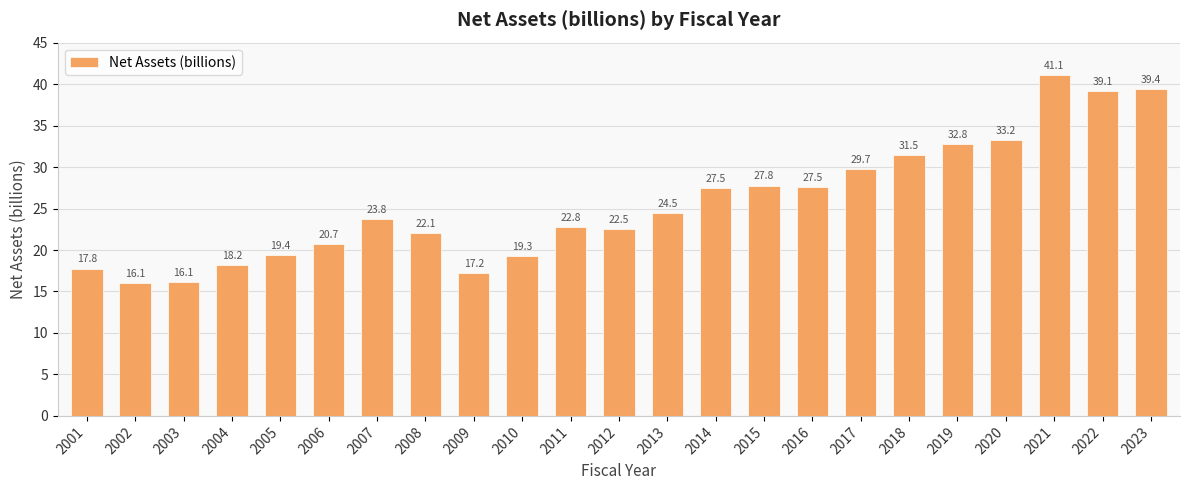

What is the smallest value displayed?

16.1